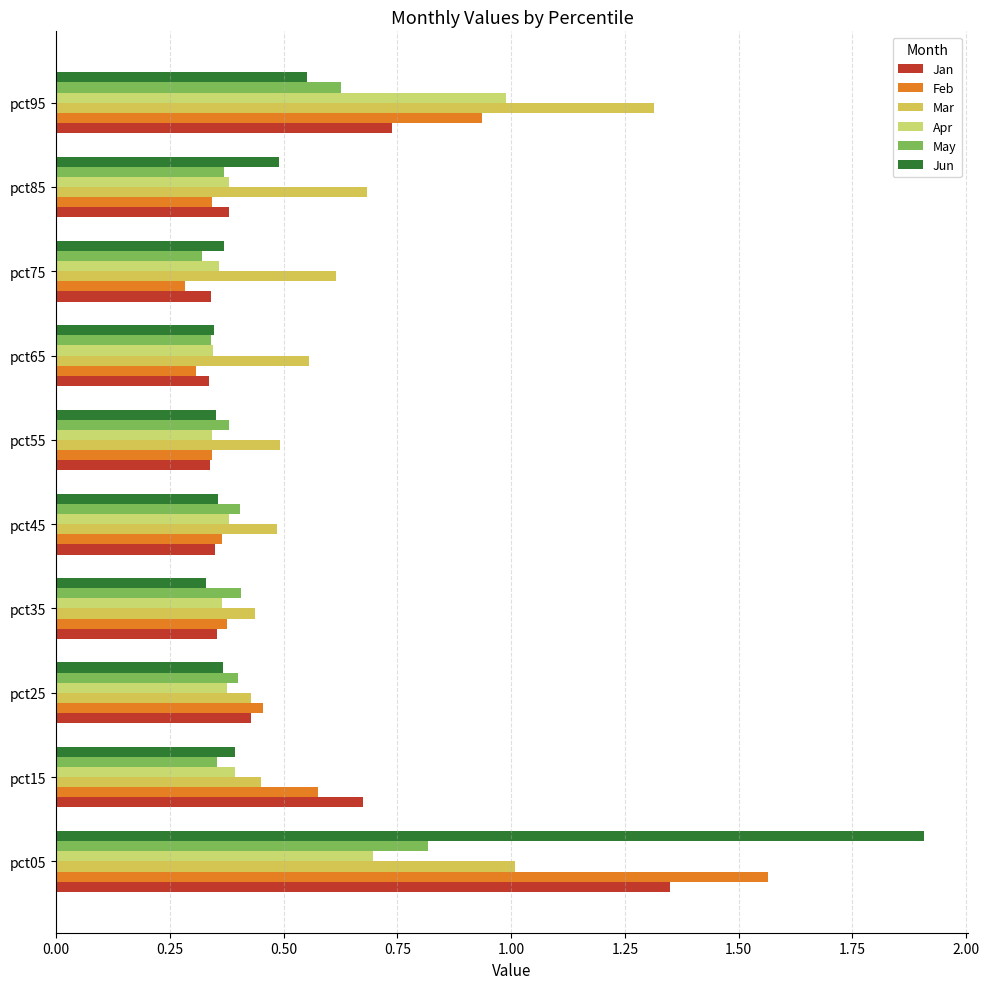

What position from the left is 0.25?

2